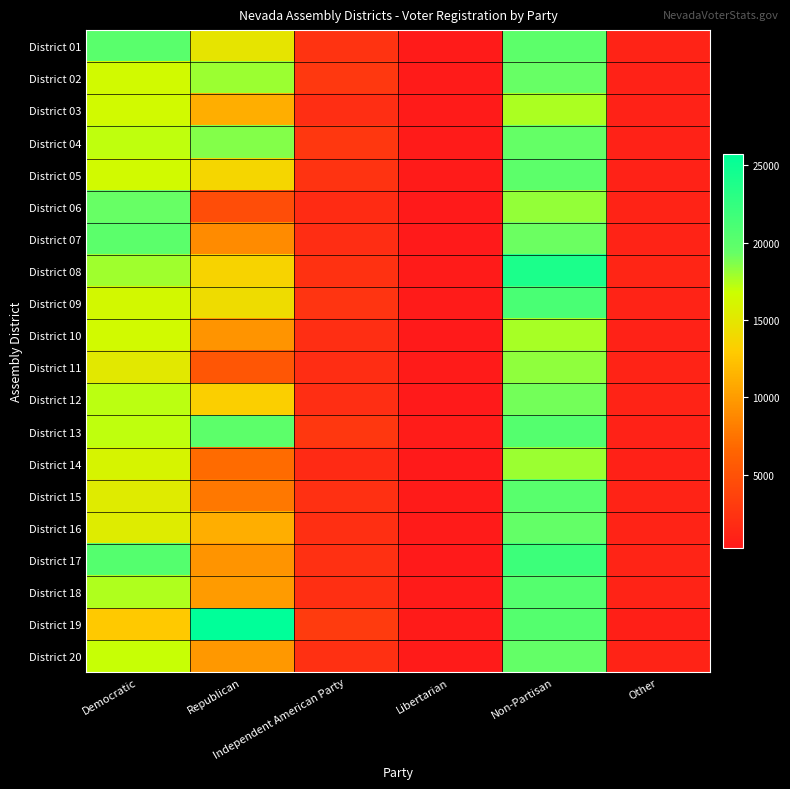

What is the total value across all series at Libertarian?

7320